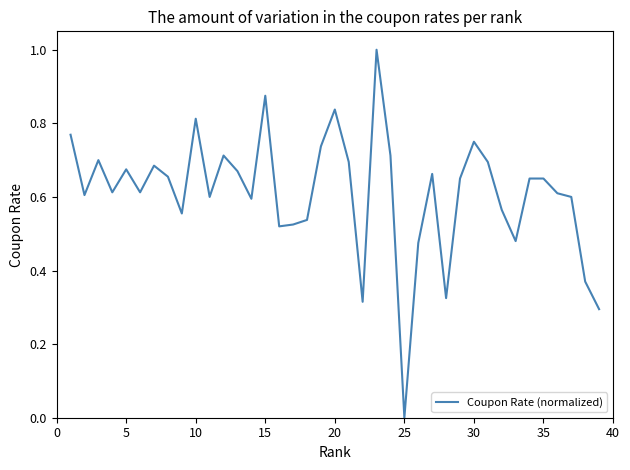

Reading left to right, transcribe all the data shown in this chart.

0.8	0.6	0.7	0.6	0.7	0.6	0.7	0.7	0.6	0.8	0.6	0.7	0.7	0.6	0.9	0.5	0.5	0.5	0.7	0.8	0.7	0.3	1.0	0.7	0.0	0.5	0.7	0.3	0.7	0.8	0.7	0.6	0.5	0.7	0.7	0.6	0.6	0.4	0.3